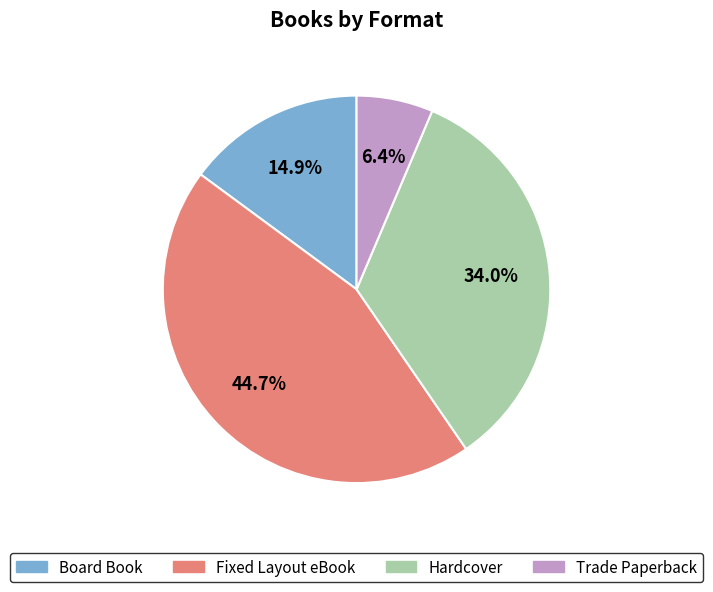

Is it true that Fixed Layout eBook is 54% of the pie?

False